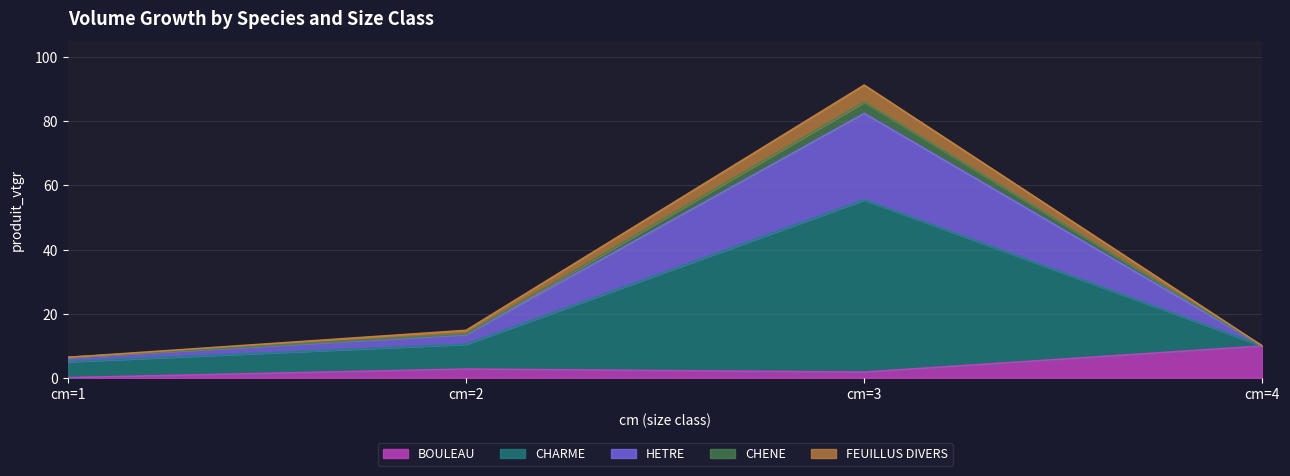

Is it true that BOULEAU equals 0.2 at cm=1?

False